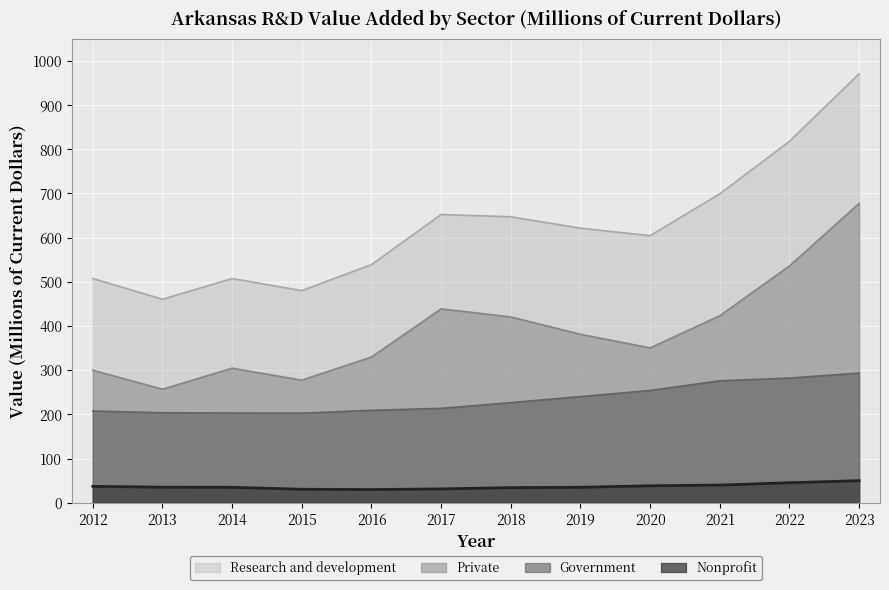

Reading left to right, list all the values displayed in this chart.

Research and development: 2012=507.5	2013=460.6	2014=507.5	2015=480.1	2016=539.0	2017=652.4	2018=647.2	2019=621.4	2020=604.5	2021=699.2	2022=818.0	2023=970.9
Private: 2012=299.9	2013=256.9	2014=304.5	2015=277.4	2016=329.8	2017=438.8	2018=420.5	2019=381.3	2020=350.4	2021=423.2	2022=535.8	2023=677.5
Government: 2012=207.6	2013=203.7	2014=203.0	2015=202.7	2016=209.2	2017=213.6	2018=226.6	2019=240.2	2020=254.1	2021=275.9	2022=282.2	2023=293.4
Nonprofit: 2012=37.1	2013=35.2	2014=35.0	2015=30.5	2016=29.9	2017=31.2	2018=34.3	2019=35.0	2020=38.4	2021=40.0	2022=45.3	2023=49.9